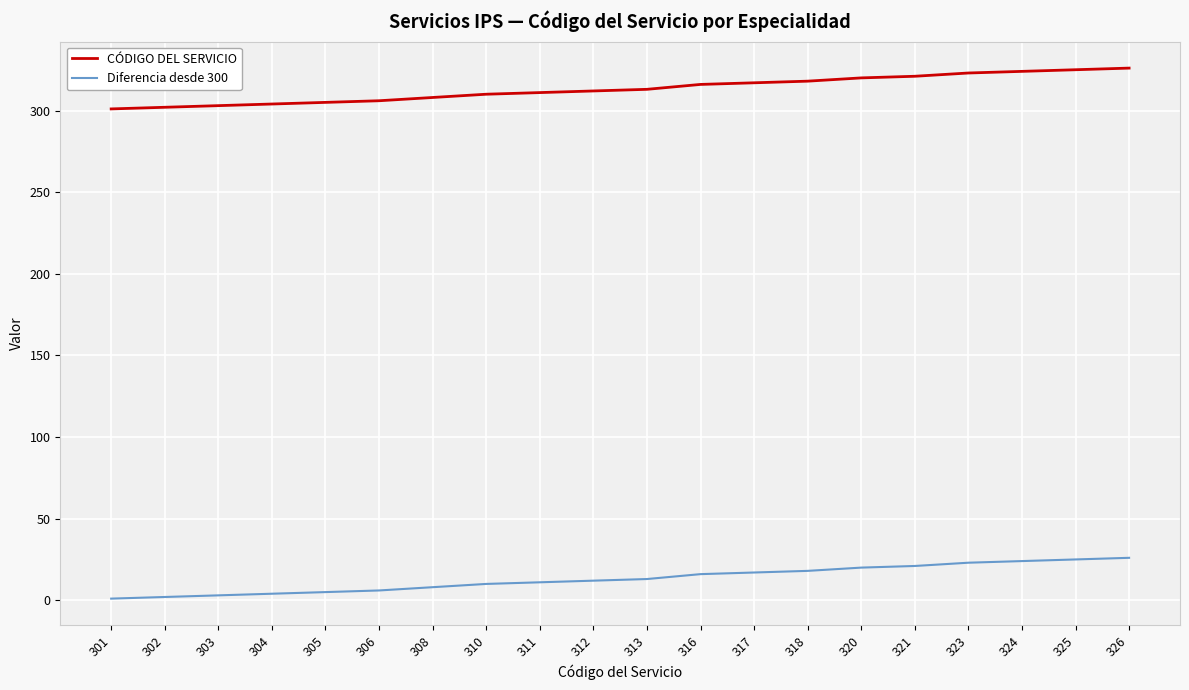

The value of Diferencia desde 300 at 321 is 21. True or false?

True